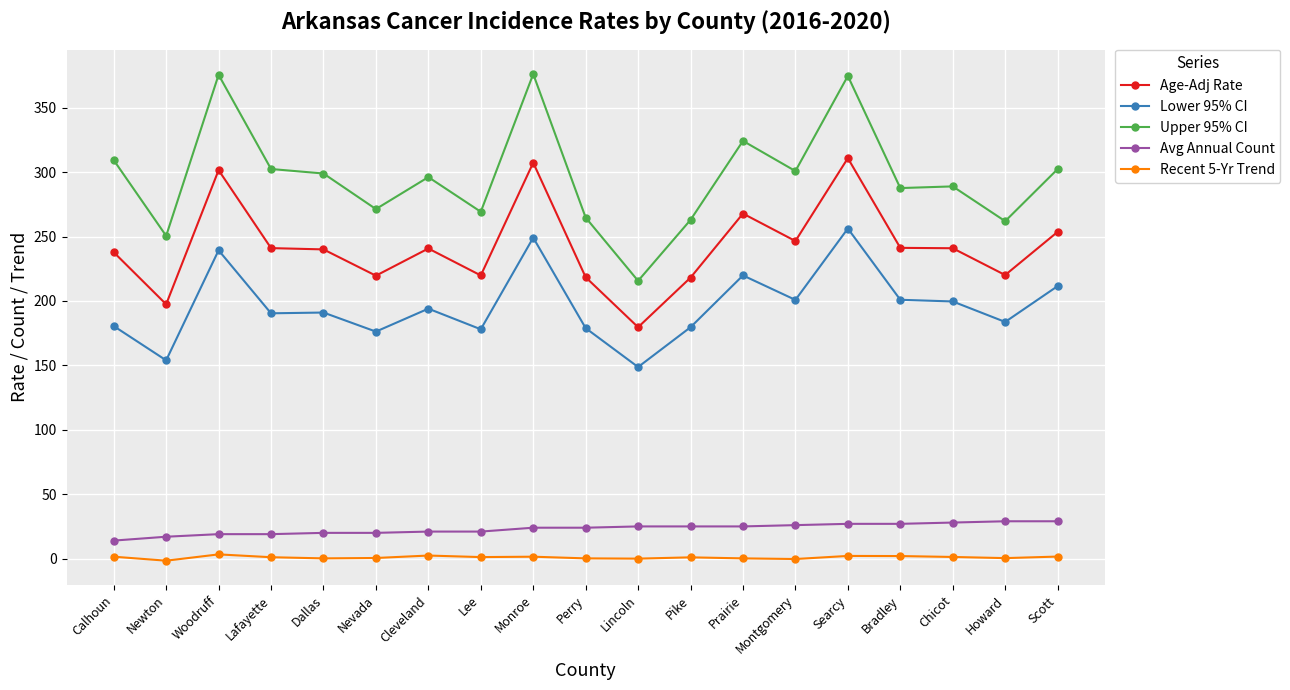

True or false: Upper 95% CI and Lower 95% CI cross at least once.

False